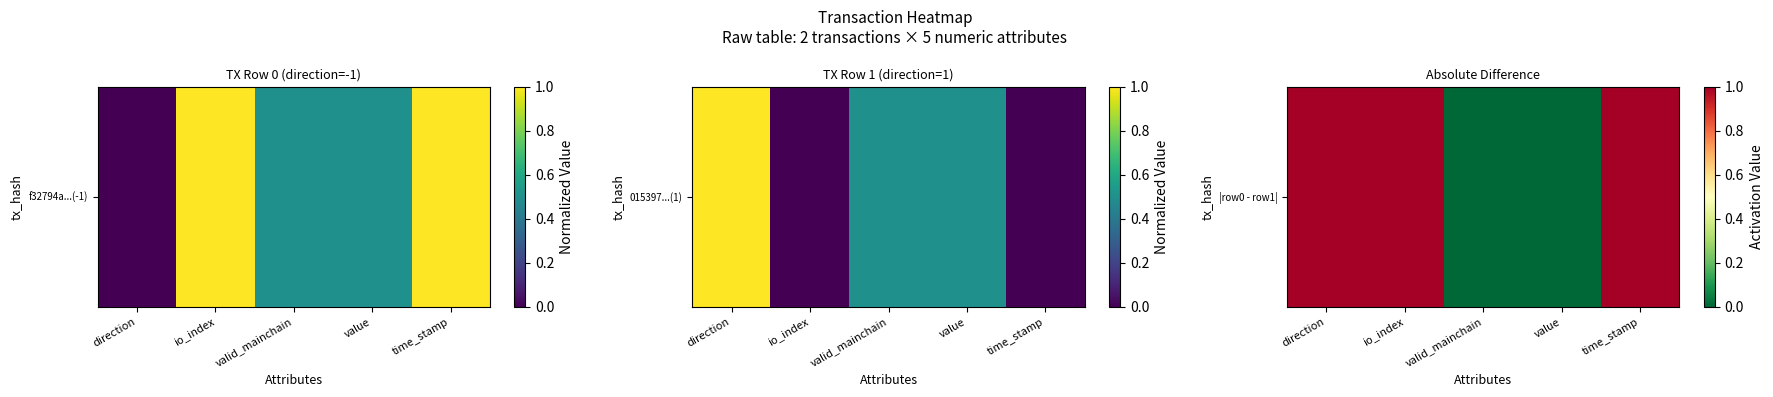

What is the change in value from value to time_stamp?

+1